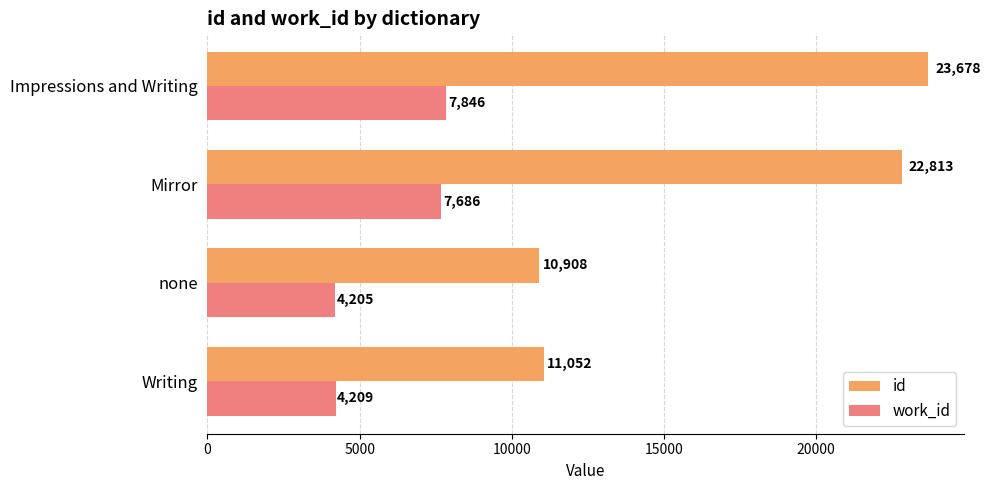

What is the highest value of the work_id series?

7846.0